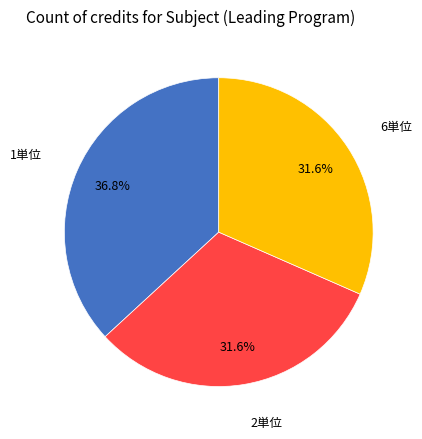

Which slice is the largest?

1単位